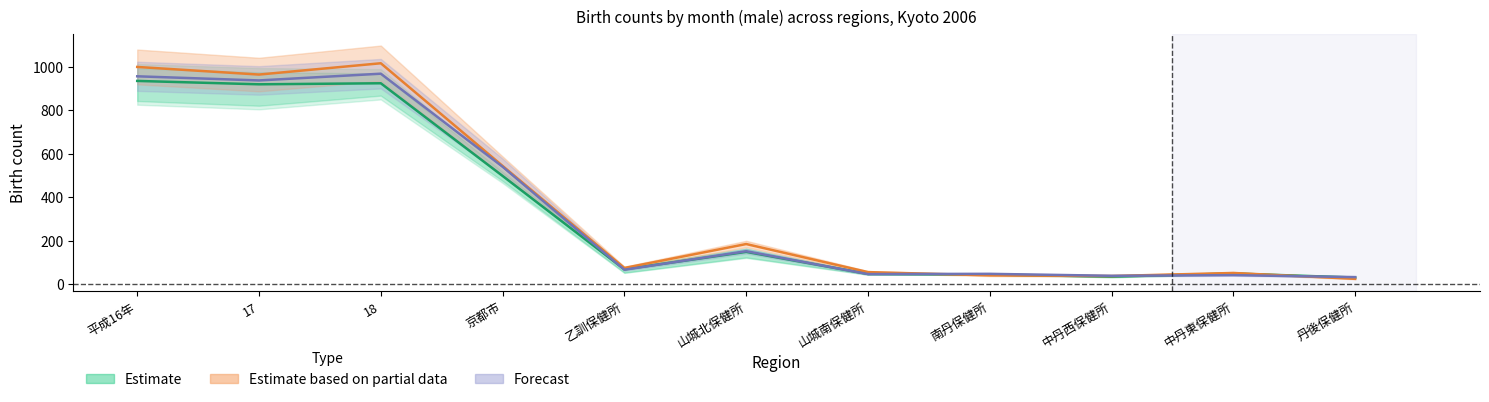

Does the chart have visible grid lines?

No